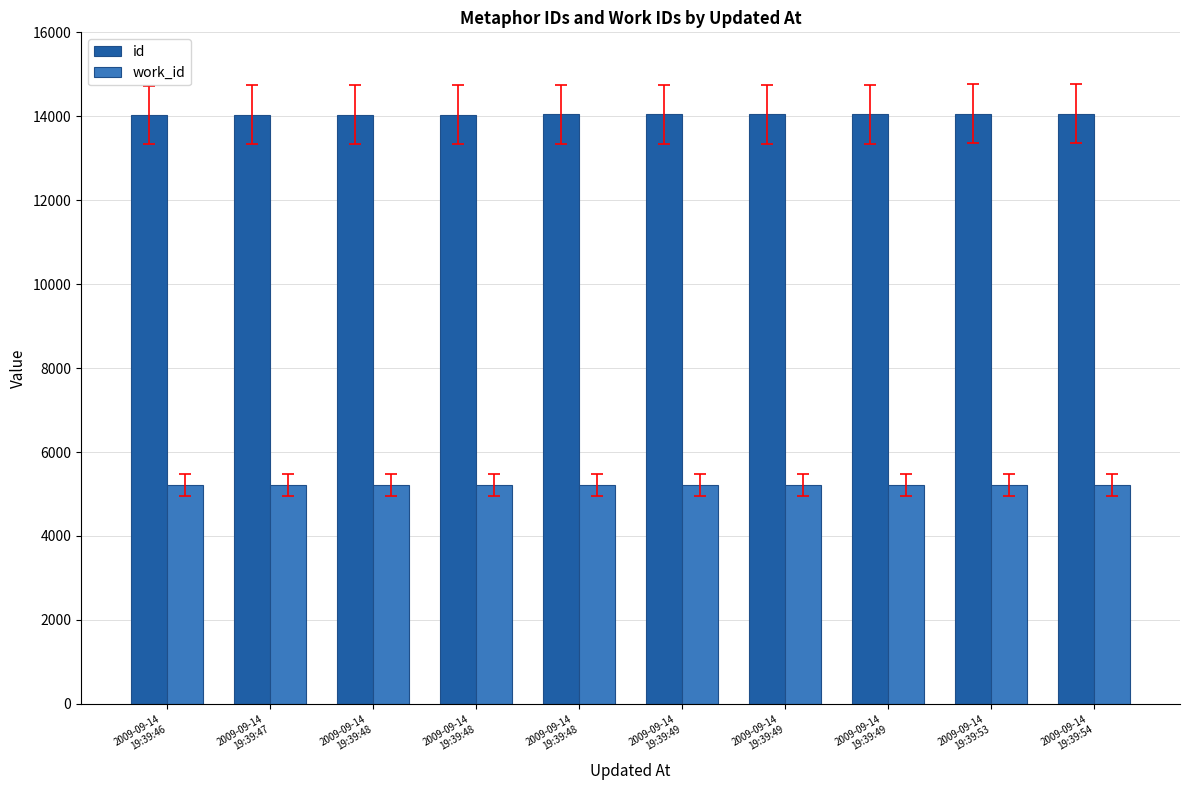

What is the difference between the id values at 2009-09-14
19:39:47 and 2009-09-14
19:39:49?

15